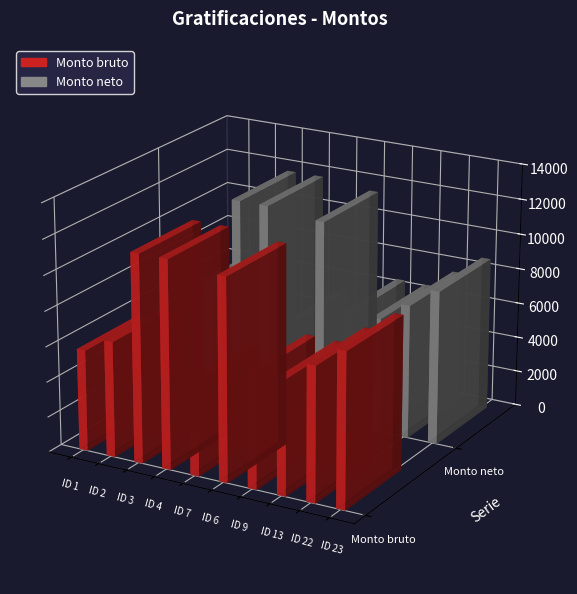

Reading left to right, transcribe all the data shown in this chart.

Monto bruto: 5725.9	6542.6	11761.4	11761.4	5371.0	11430.3	6542.2	6514.6	7587.6	8702.4
Monto neto: 5725.9	6542.6	11761.4	11761.4	5371.0	11430.3	6542.2	6514.6	7587.6	8702.4